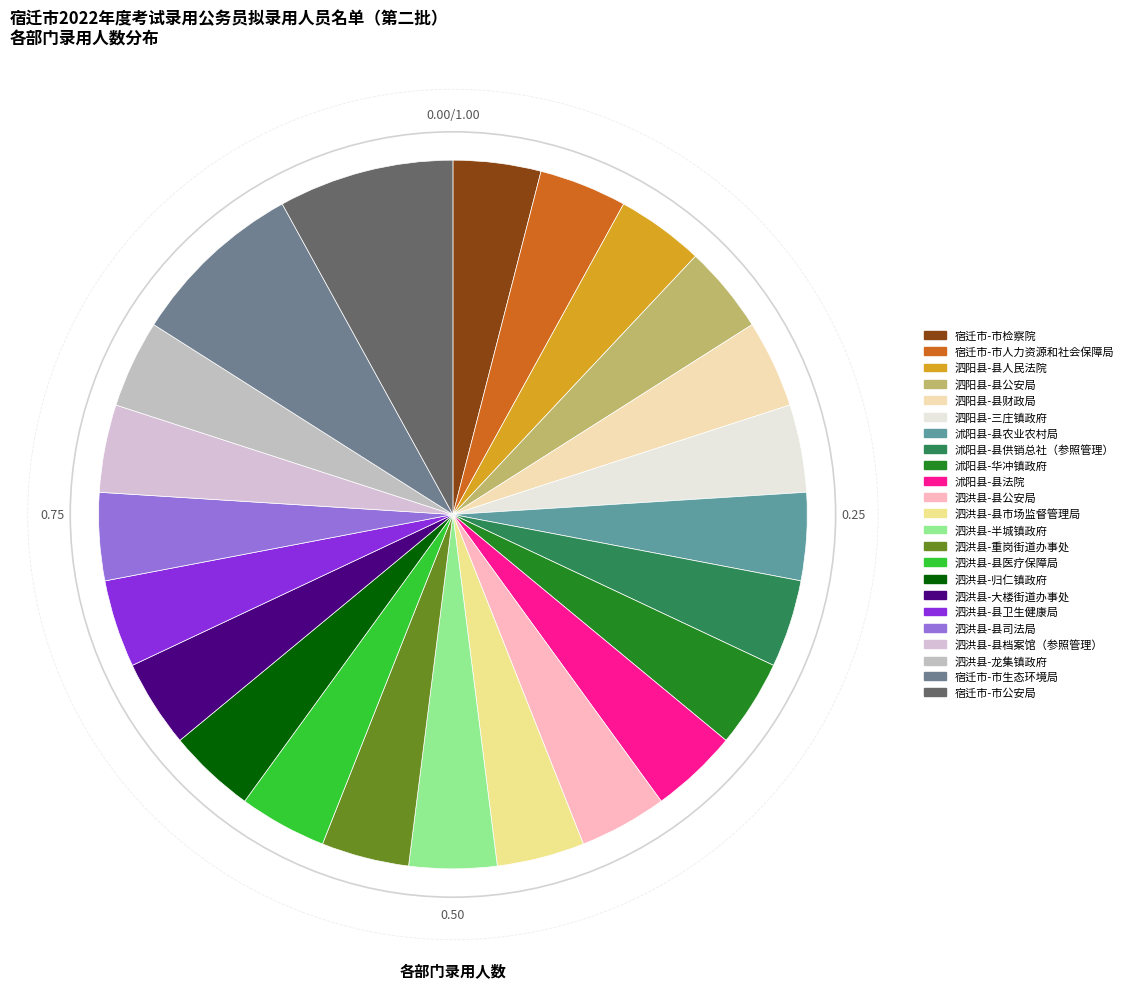

Count the number of slices in the pie.

23